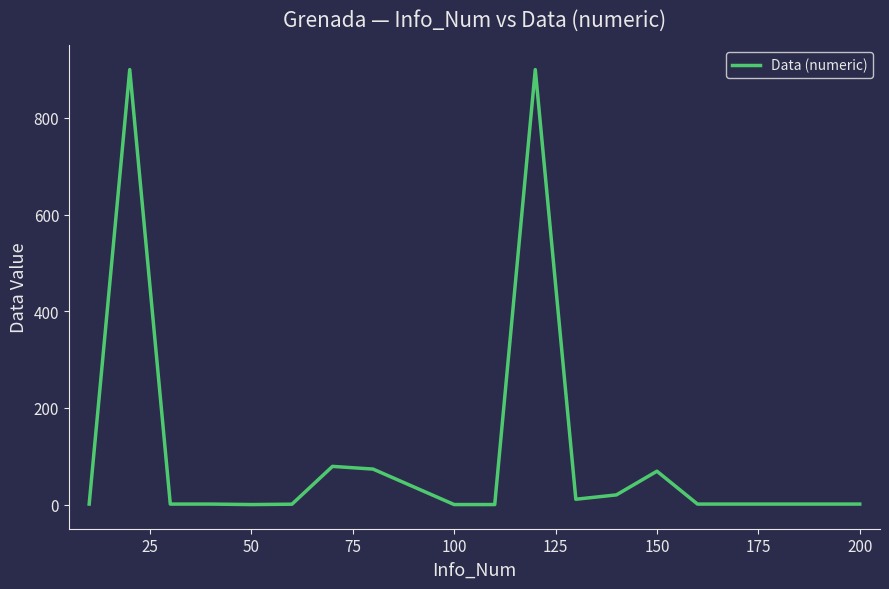

What is the difference between the maximum and minimum values?

900.0